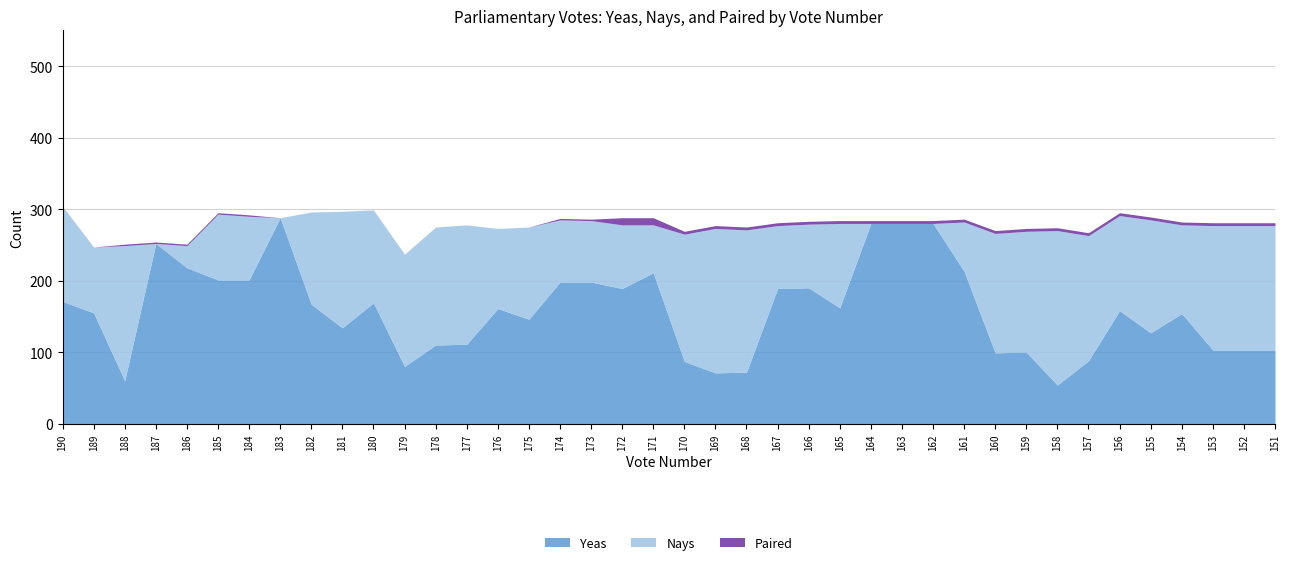

Which series has the largest range (max minus min)?

Yeas